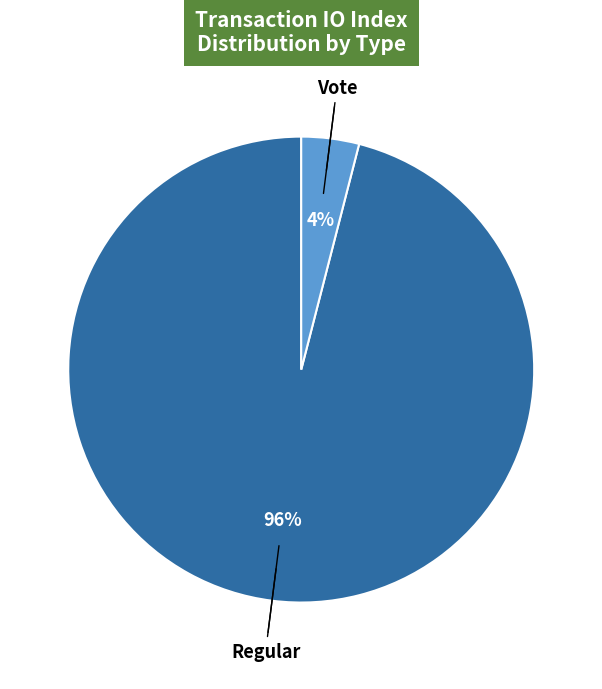

To the nearest percent, what is the difference between the Vote and Regular slice percentages?

92%